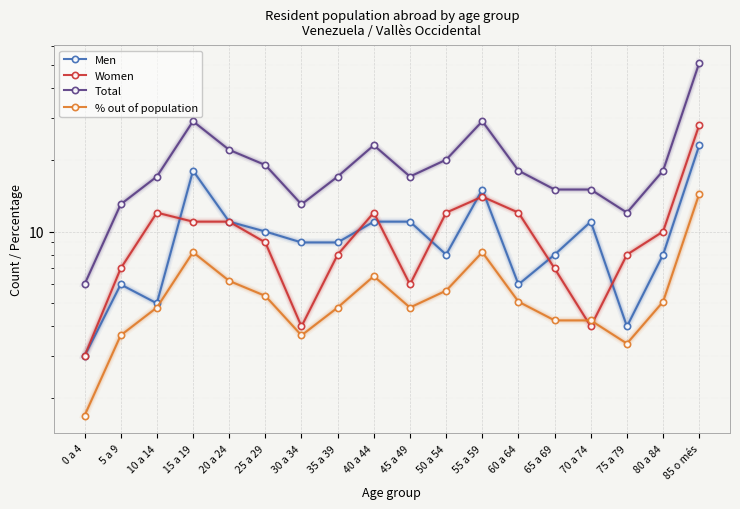

Is the value of Men at 40 a 44 greater than the value of Total at 45 a 49?

No